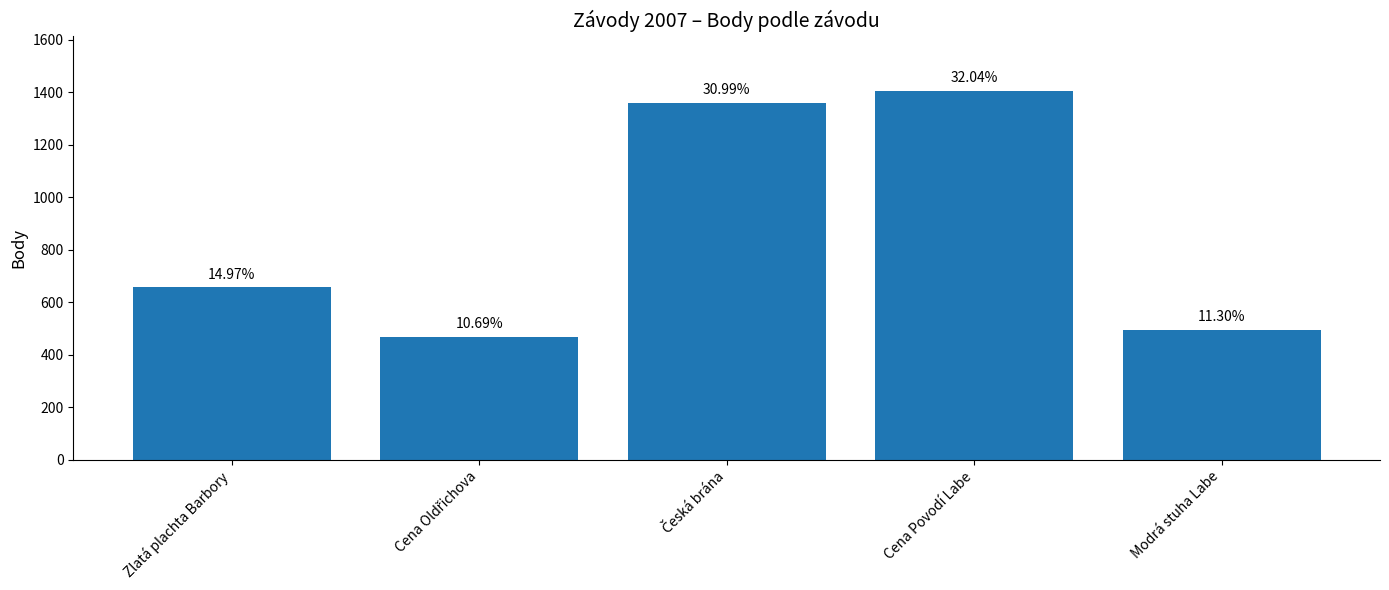

How many bars are there in total?

5